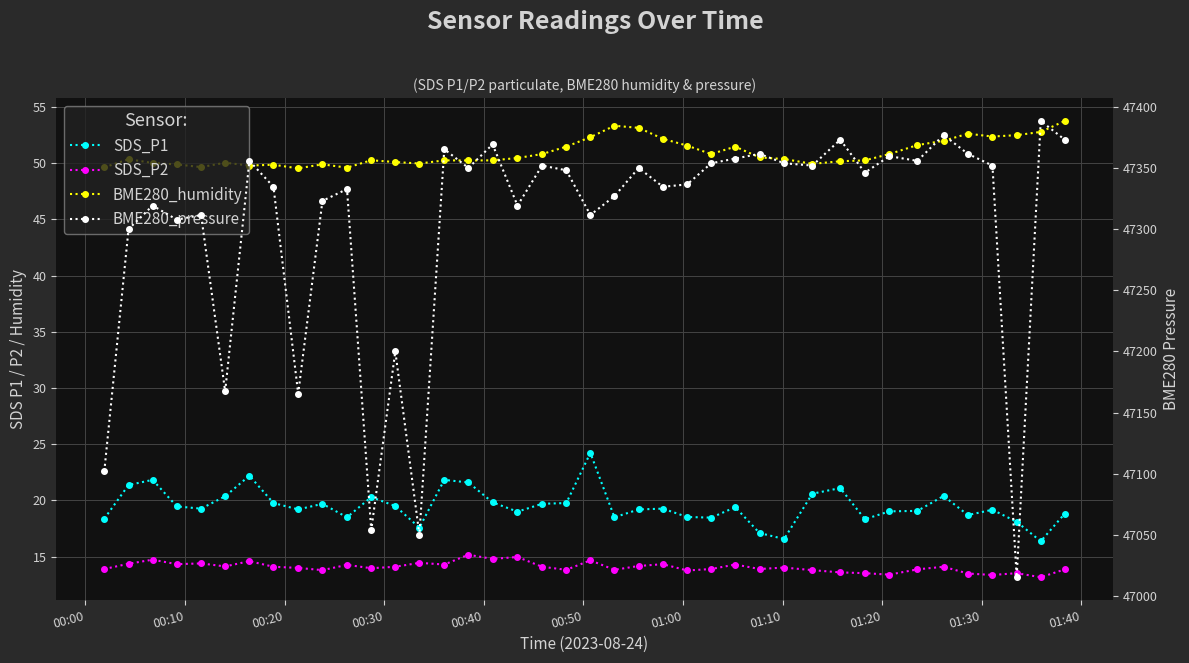

What is the sum of all BME280_humidity values?

2036.5